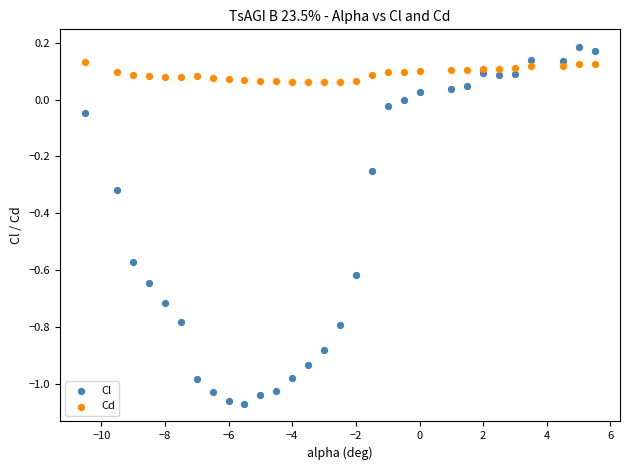

Which series has the widest spread of Y values?

Cl